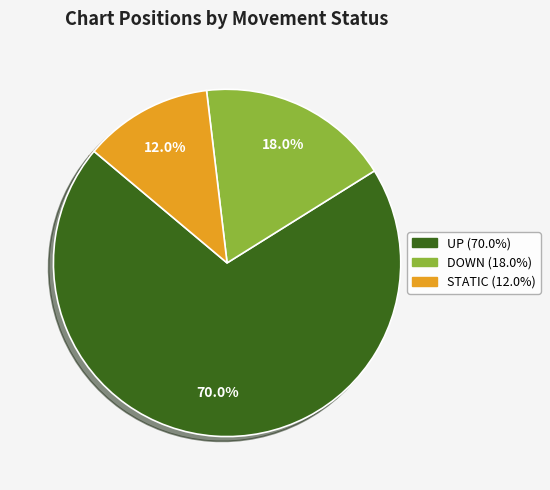

Does any single category account for the majority?

Yes